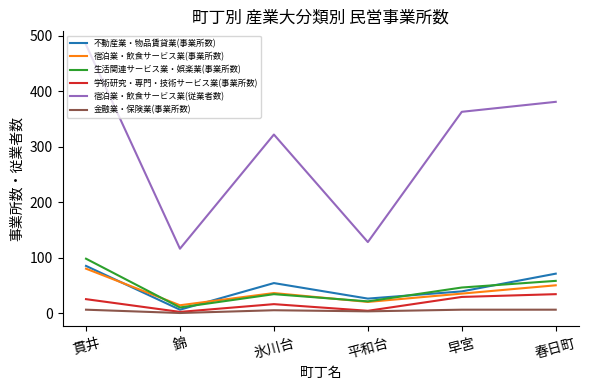

How many series are shown in this chart?

6